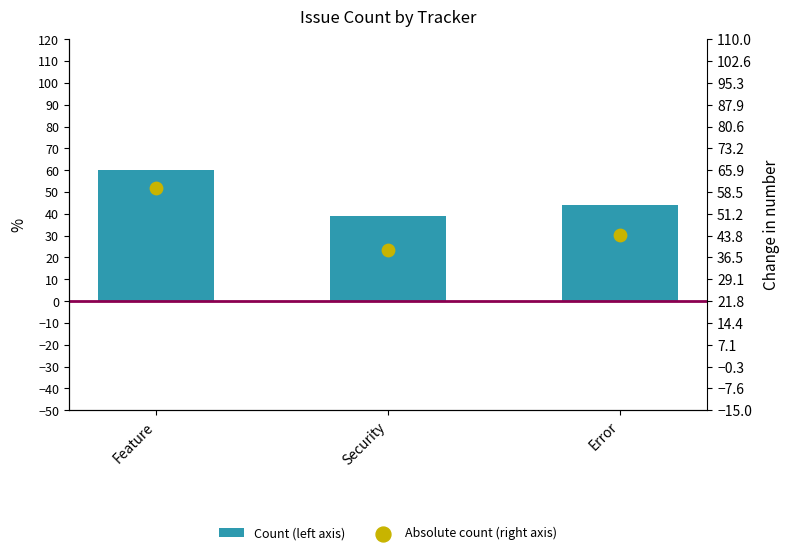

Which series has the widest spread of Y values?

Count (left axis)